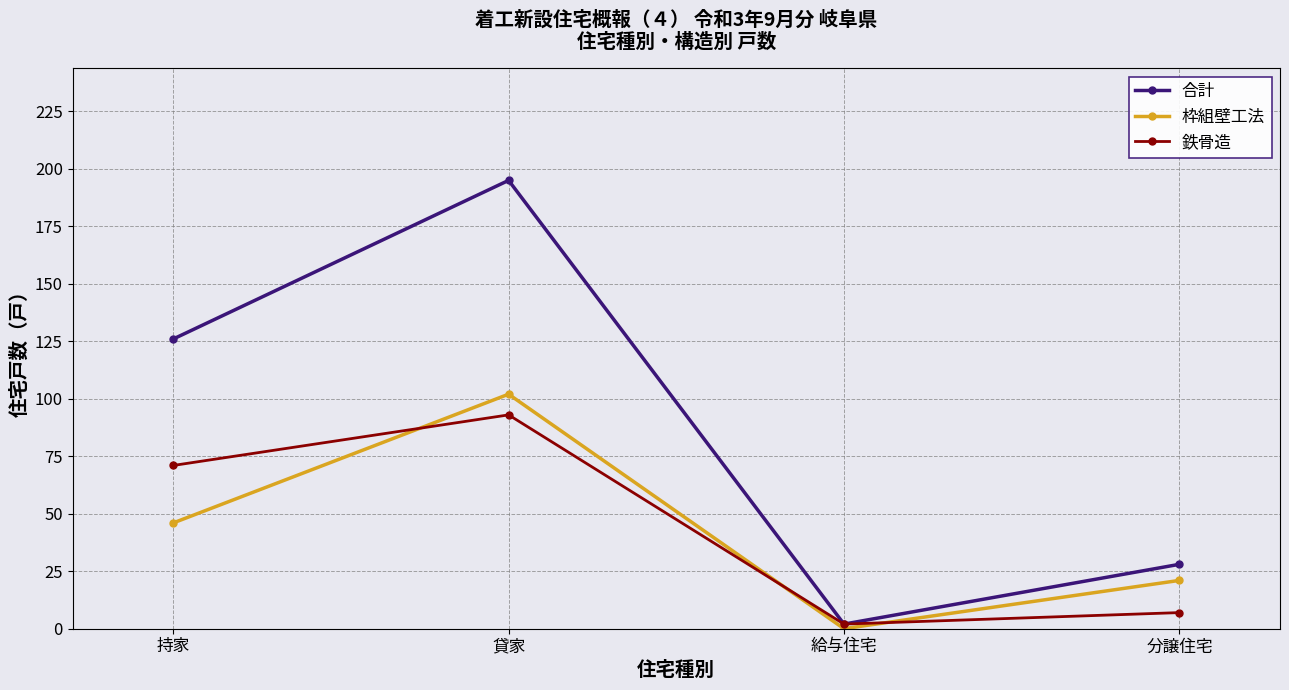

What is the difference between the 鉄骨造 values at 持家 and 給与住宅?

69